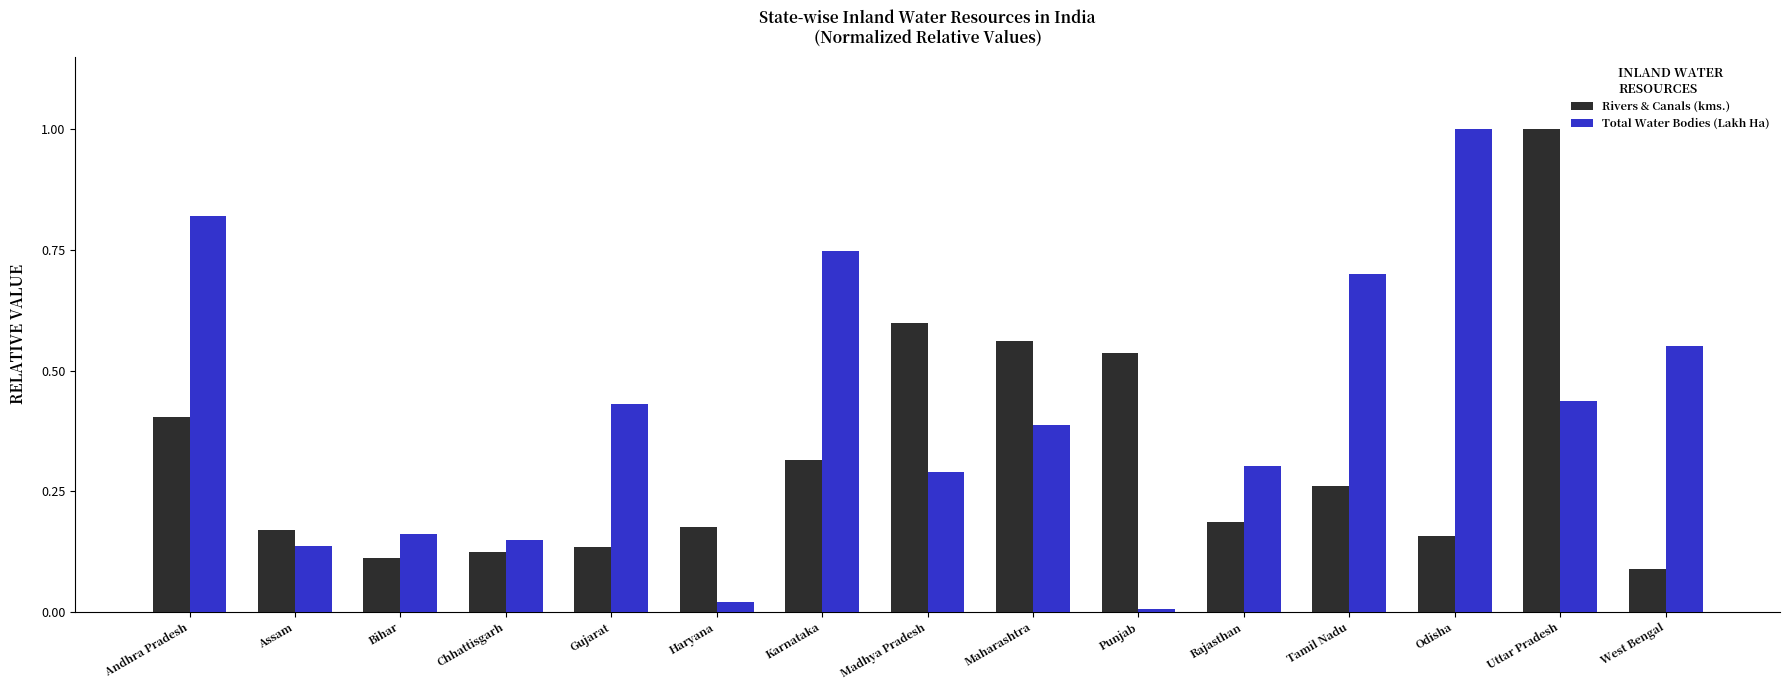

Between Chhattisgarh and Maharashtra, which series saw the biggest shift?

Rivers & Canals (kms.)